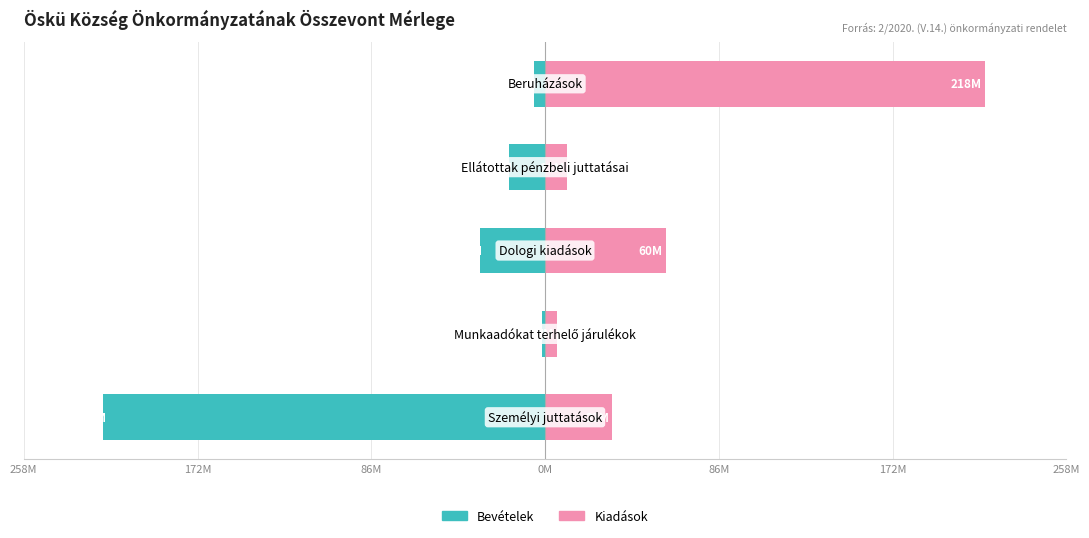

What are all the series names shown in the legend?

Bevételek, Kiadások